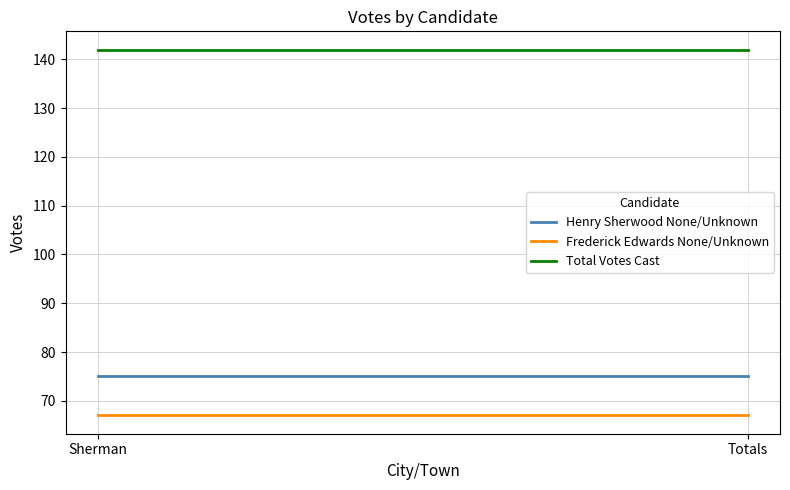

Rank the series at Totals from lowest to highest value.

Frederick Edwards None/Unknown, Henry Sherwood None/Unknown, Total Votes Cast